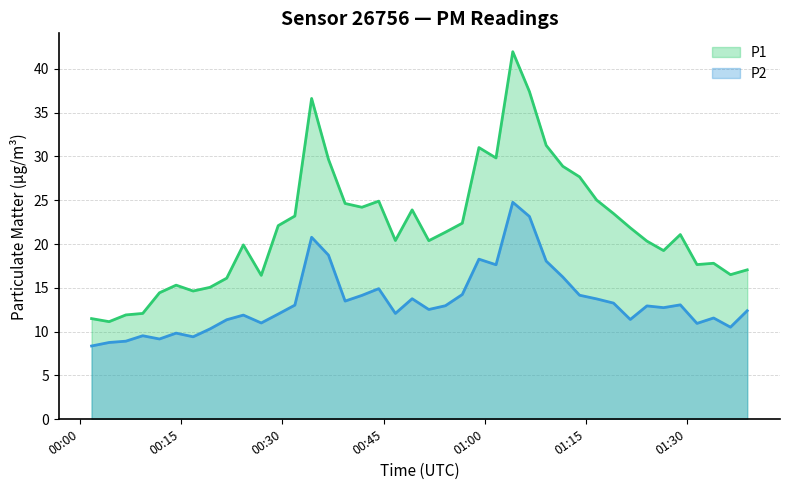

Does the chart display data point markers on the line(s)?

No